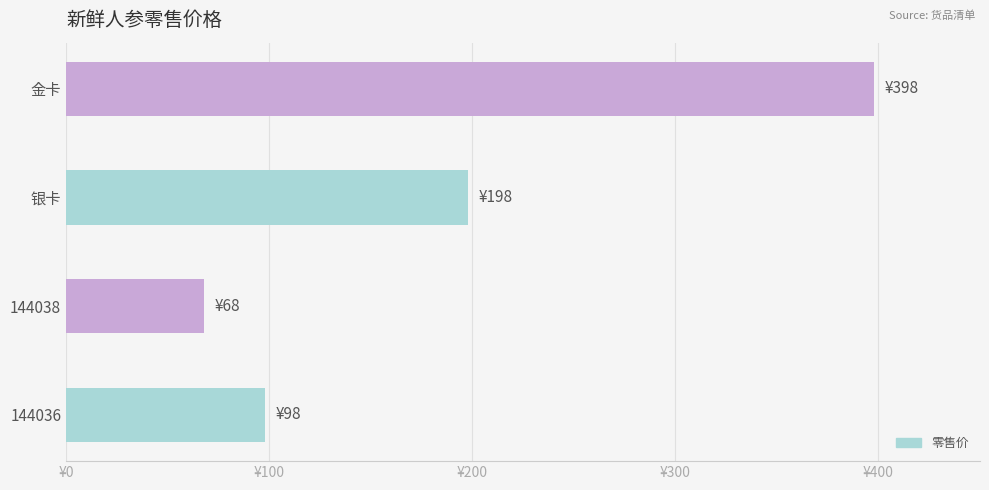

Reading left to right, extract all data points from this chart.

144036=98	144038=68	银卡=198	金卡=398